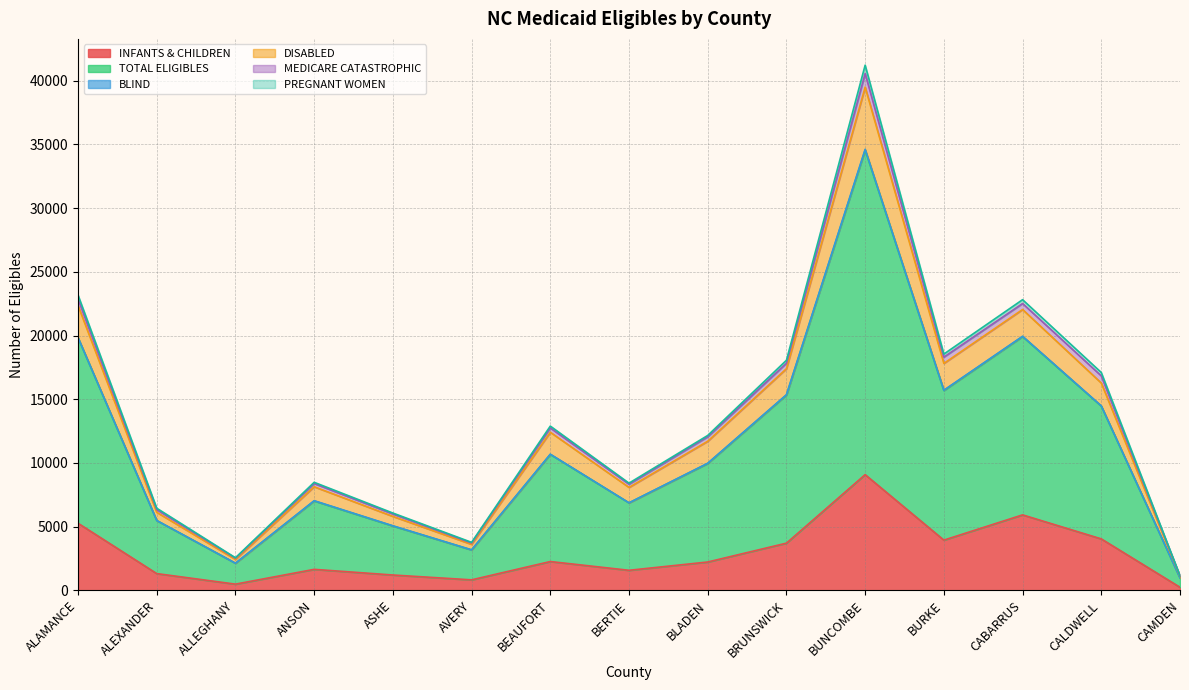

Is it true that INFANTS & CHILDREN equals 1574 at BERTIE?

True